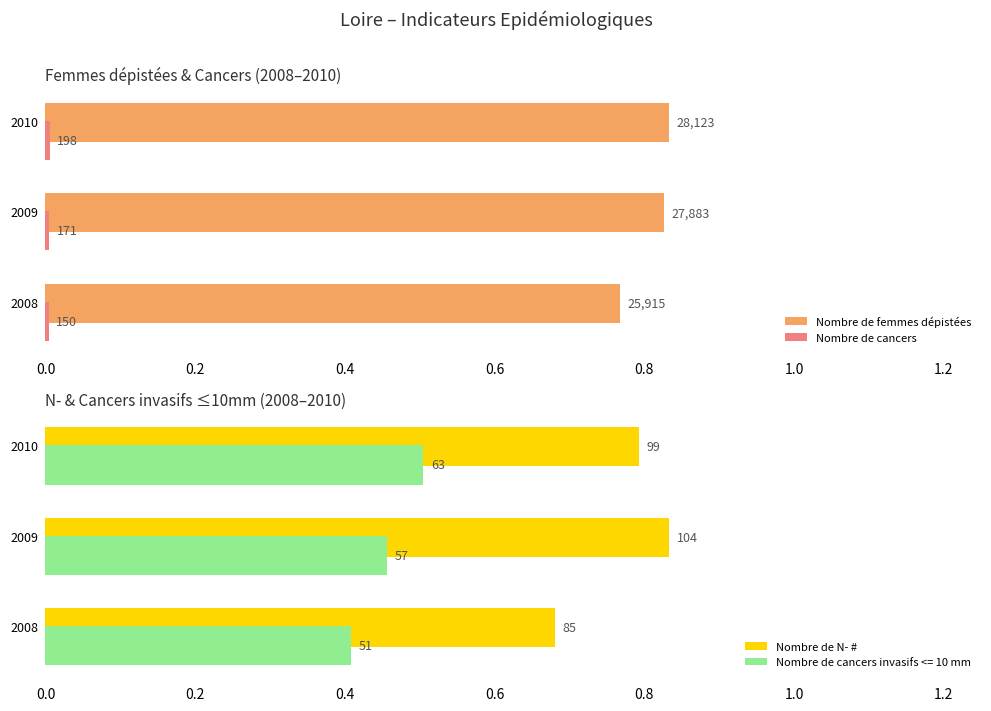

How many bars are there in each group?

4